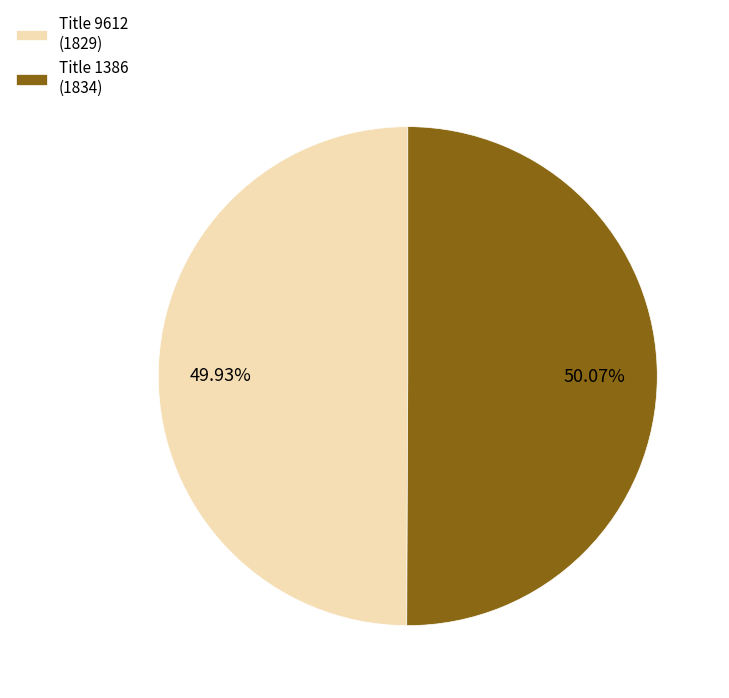

Is there any slice that represents more than half of the pie?

Yes